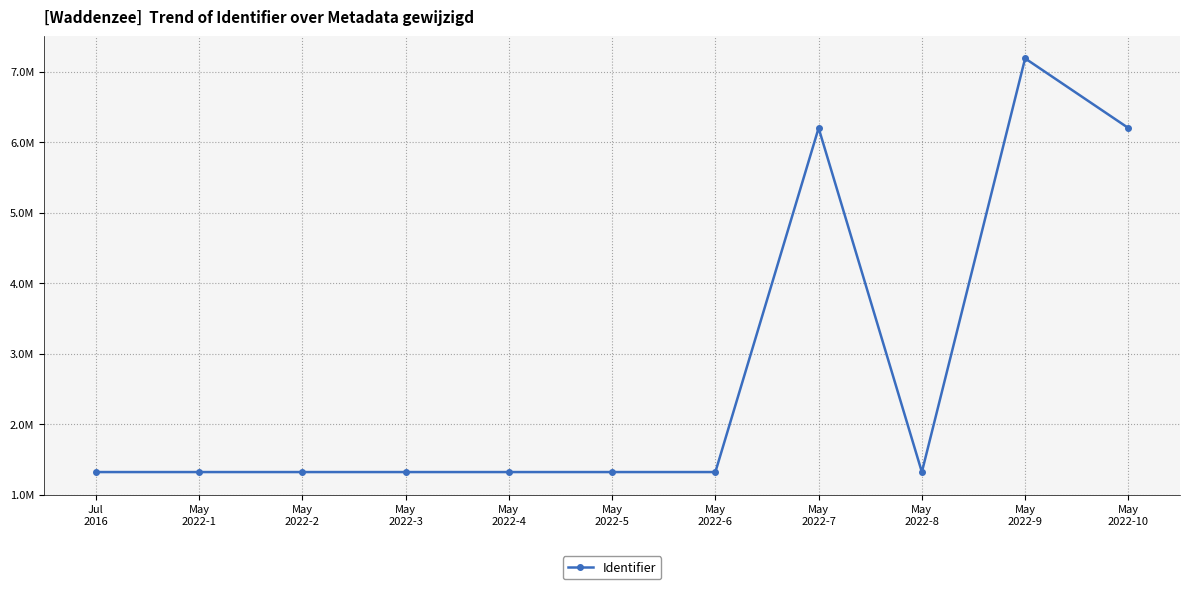

How many interior local valleys (lower than both neighbors) does the data have?

2